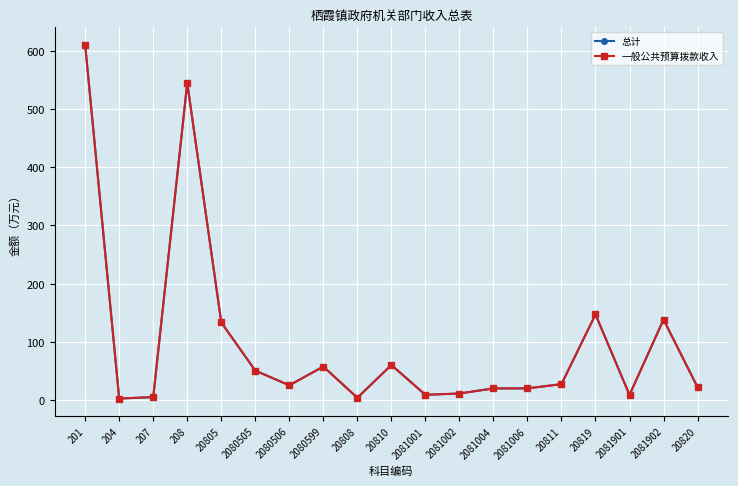

Is this an area chart (filled region under the line)?

No